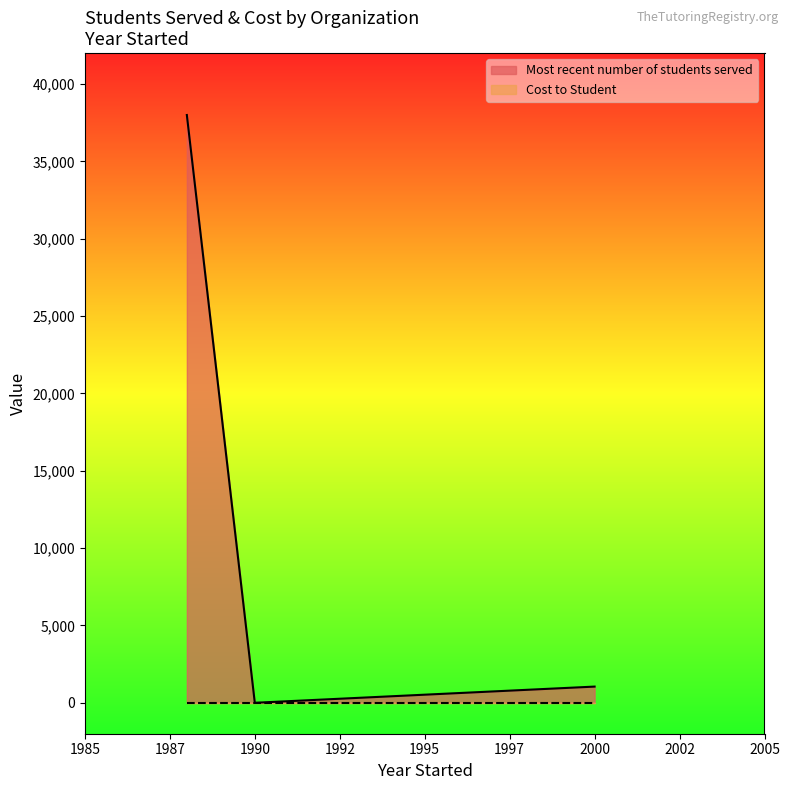

Does the chart display data point markers on the line(s)?

No